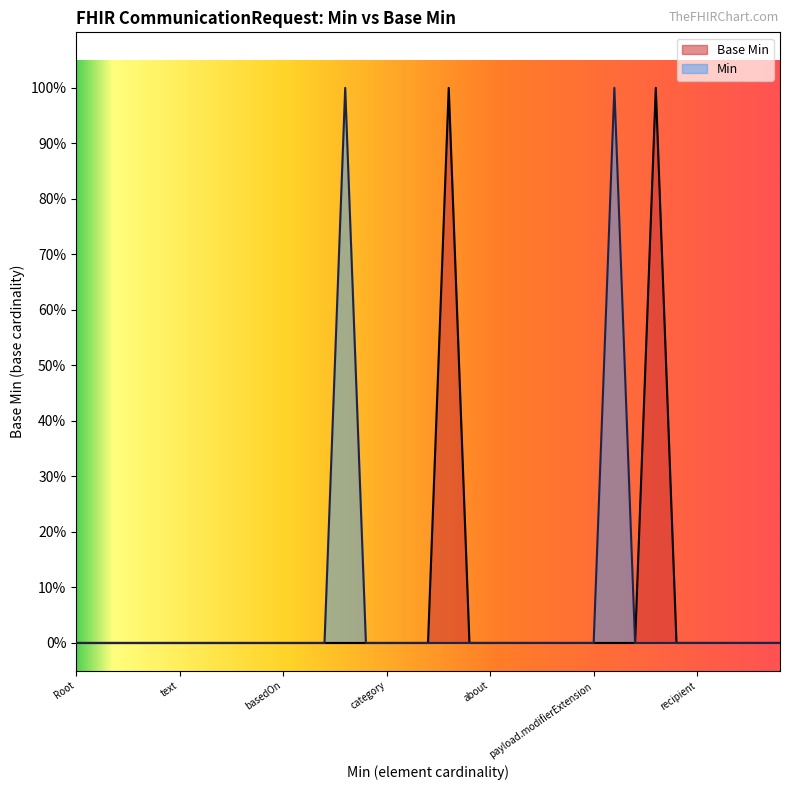

How many points are higher than both their immediate neighbors (excluding endpoints)?

2